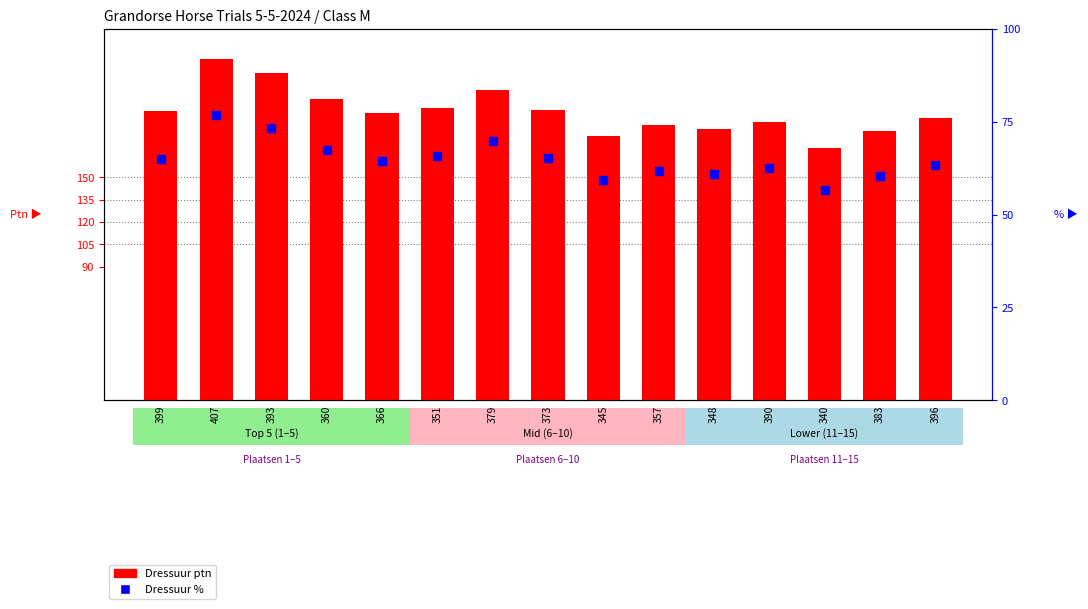

Is the value of Dressuur % at 345 greater than the value of Dressuur ptn at 340?

No